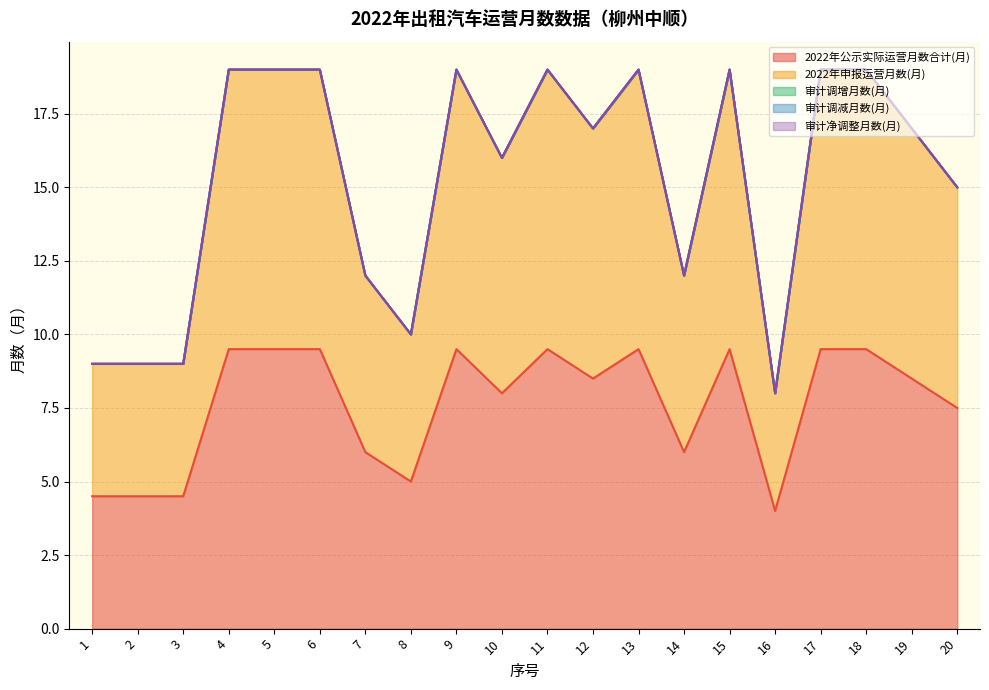

Where is 审计调减月数(月) nearest to the value 0?

1